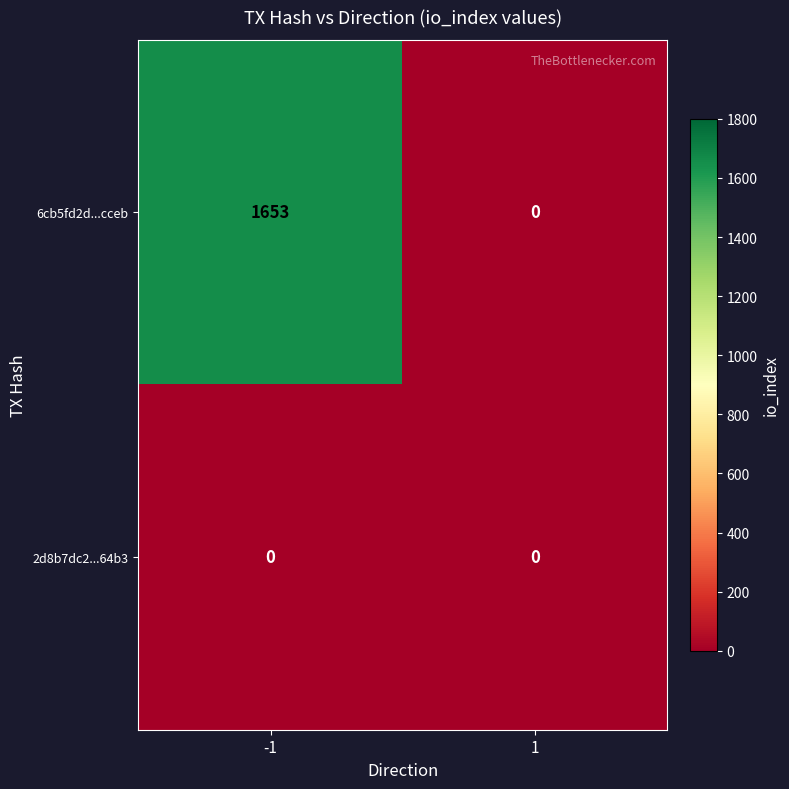

At how many categories does at least one series exceed 59?

1